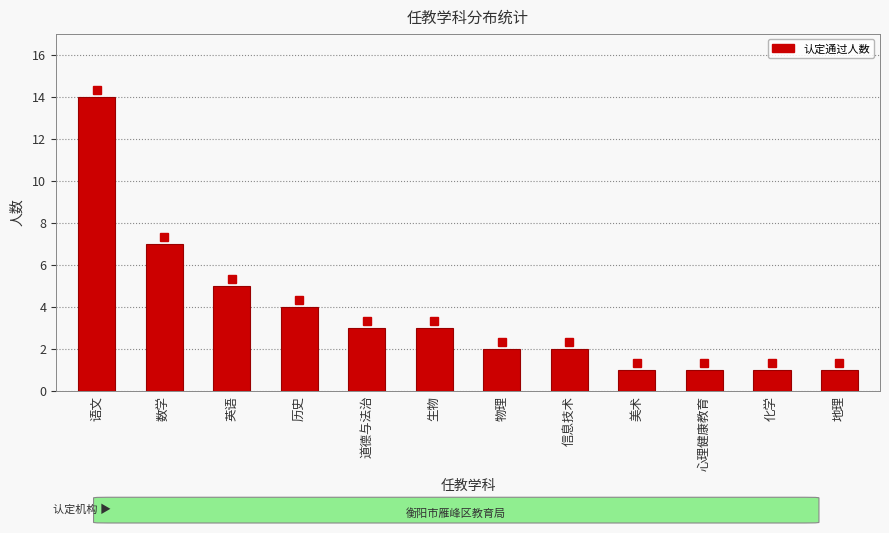

At which label does the data first exceed 3?

语文